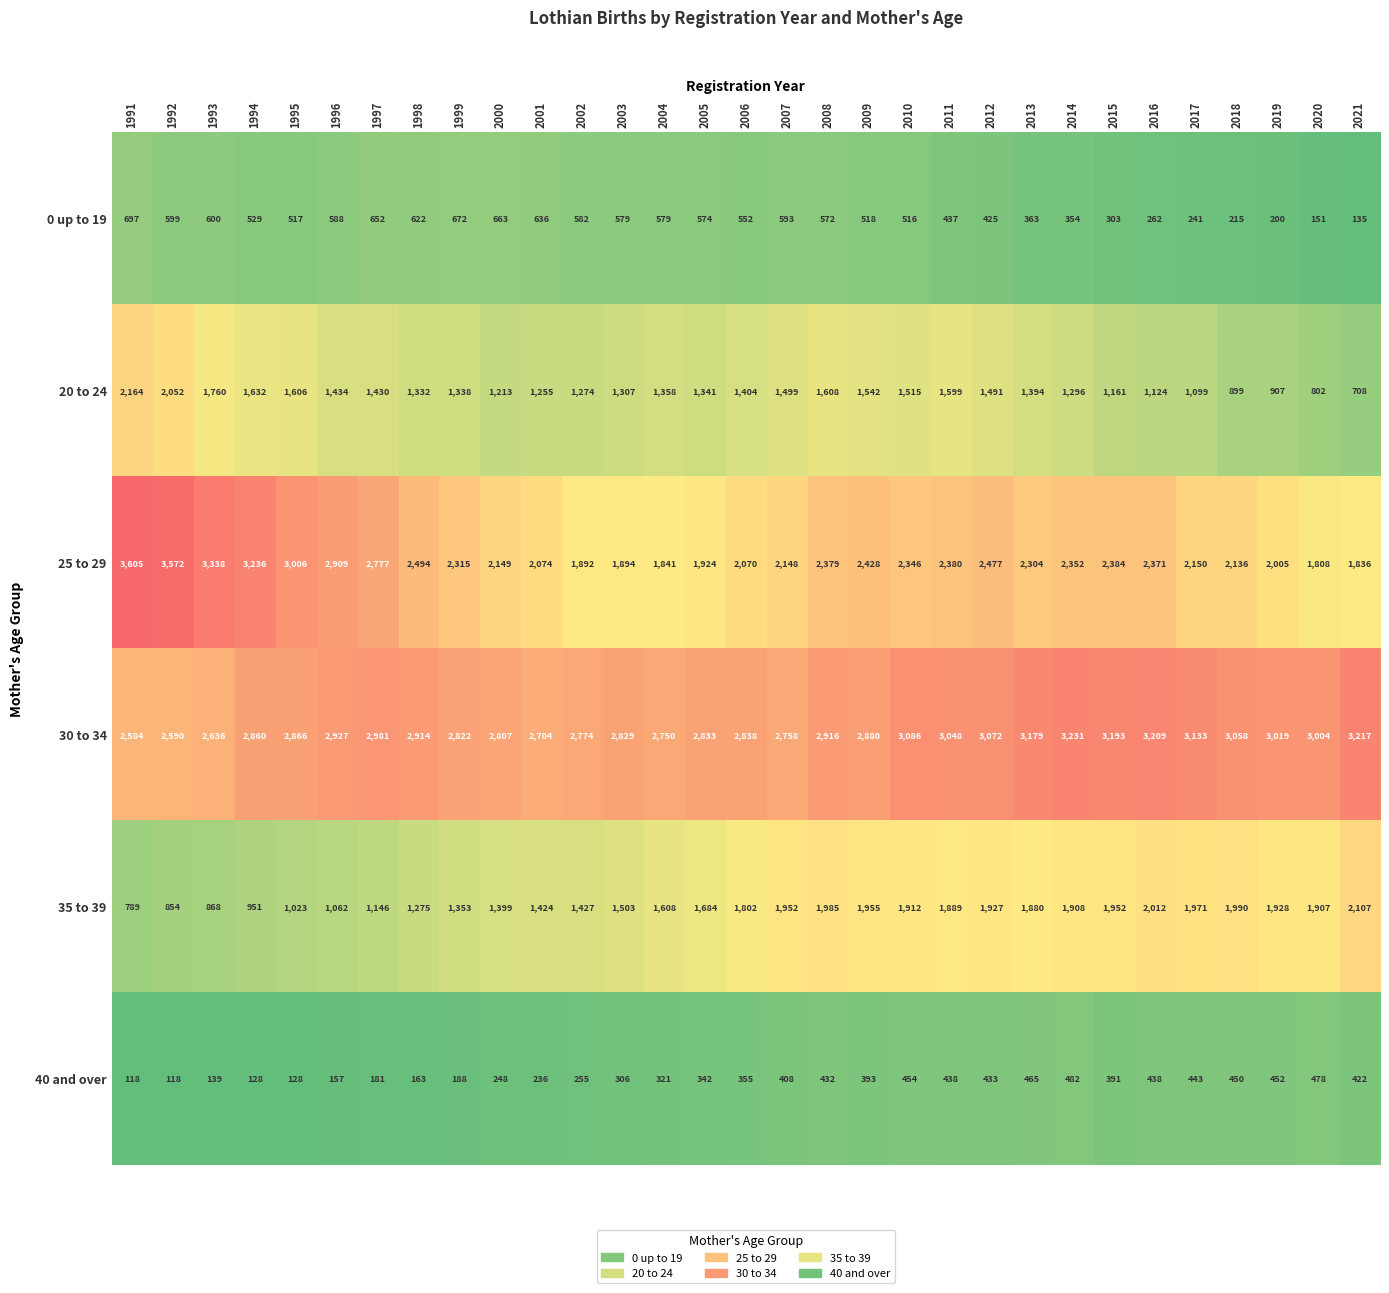

Which series has the largest range (max minus min)?

25 to 29